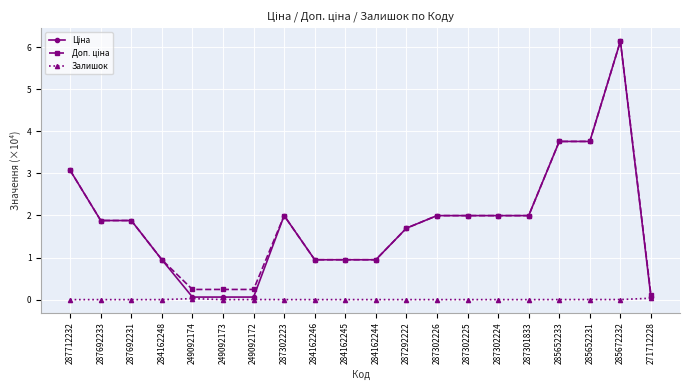

What is the total value across all series at 284162246?

1.9